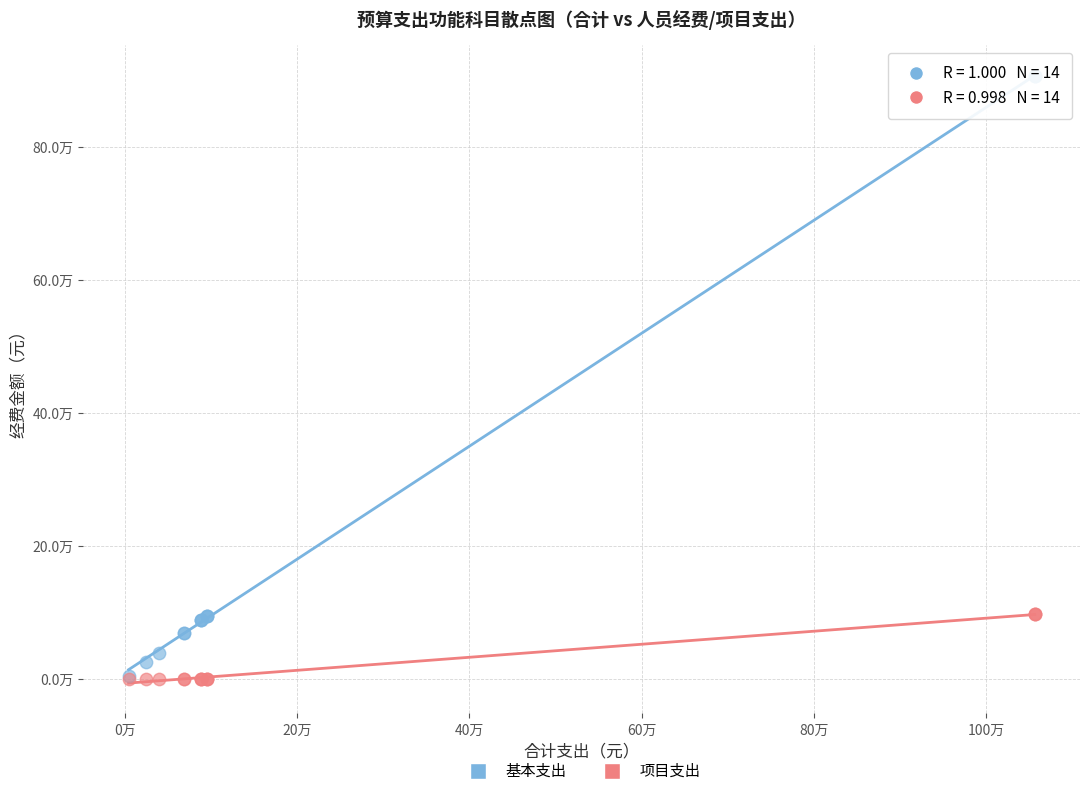

Which series reaches the maximum Y coordinate?

基本支出